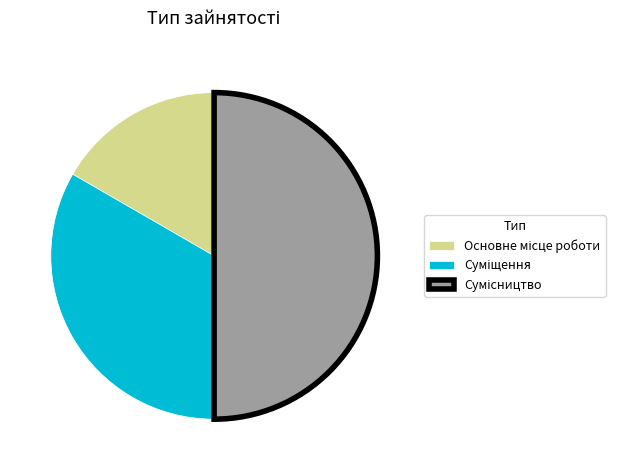

To the nearest percent, what is the difference between the largest and smallest slice percentages?

33%